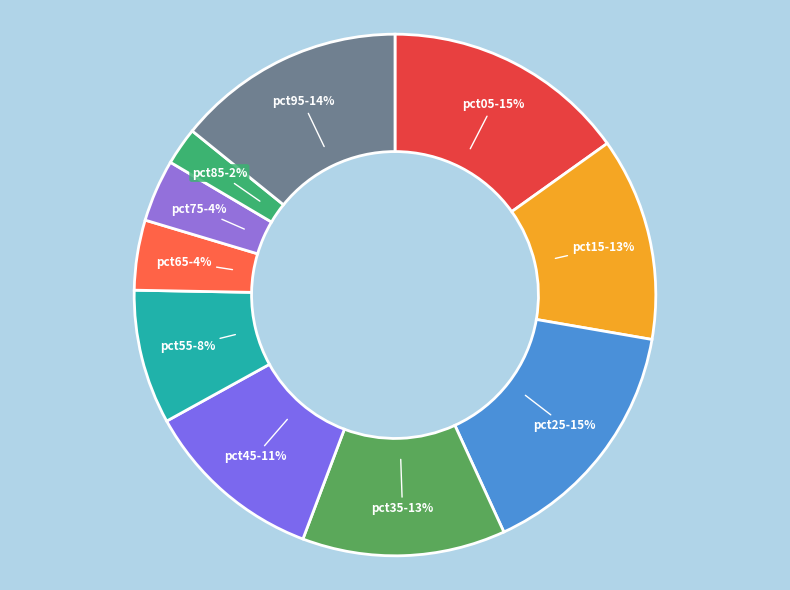

What is the smallest slice in the pie chart?

pct85